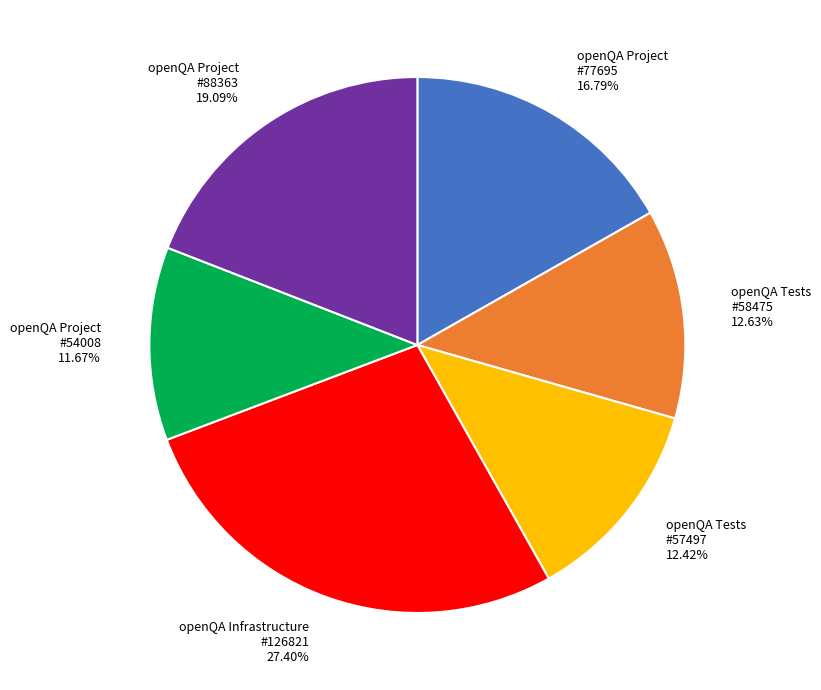

Is the sum of openQA Project #54008 and openQA Project #77695 greater than half?

No